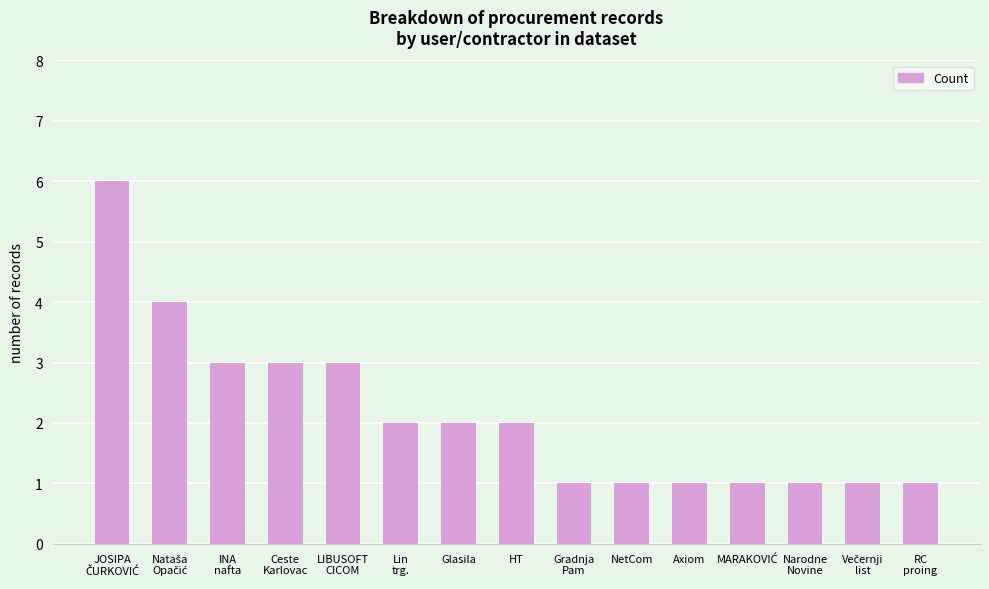

What is the label of the 9th bar from the left?

Gradnja
Pam